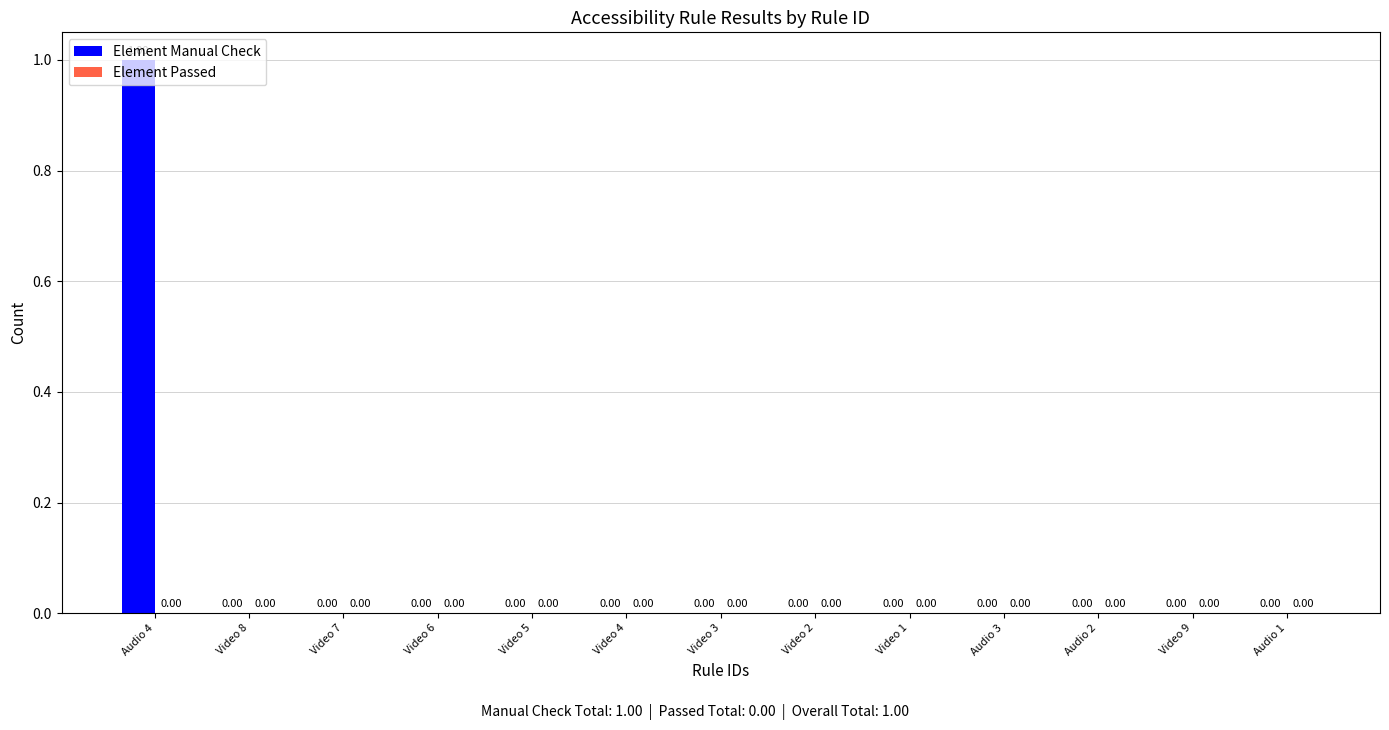

Reading left to right, extract all data points from this chart.

Element Manual Check: Audio 4=1	Video 8=0	Video 7=0	Video 6=0	Video 5=0	Video 4=0	Video 3=0	Video 2=0	Video 1=0	Audio 3=0	Audio 2=0	Video 9=0	Audio 1=0
Element Passed: Audio 4=0	Video 8=0	Video 7=0	Video 6=0	Video 5=0	Video 4=0	Video 3=0	Video 2=0	Video 1=0	Audio 3=0	Audio 2=0	Video 9=0	Audio 1=0